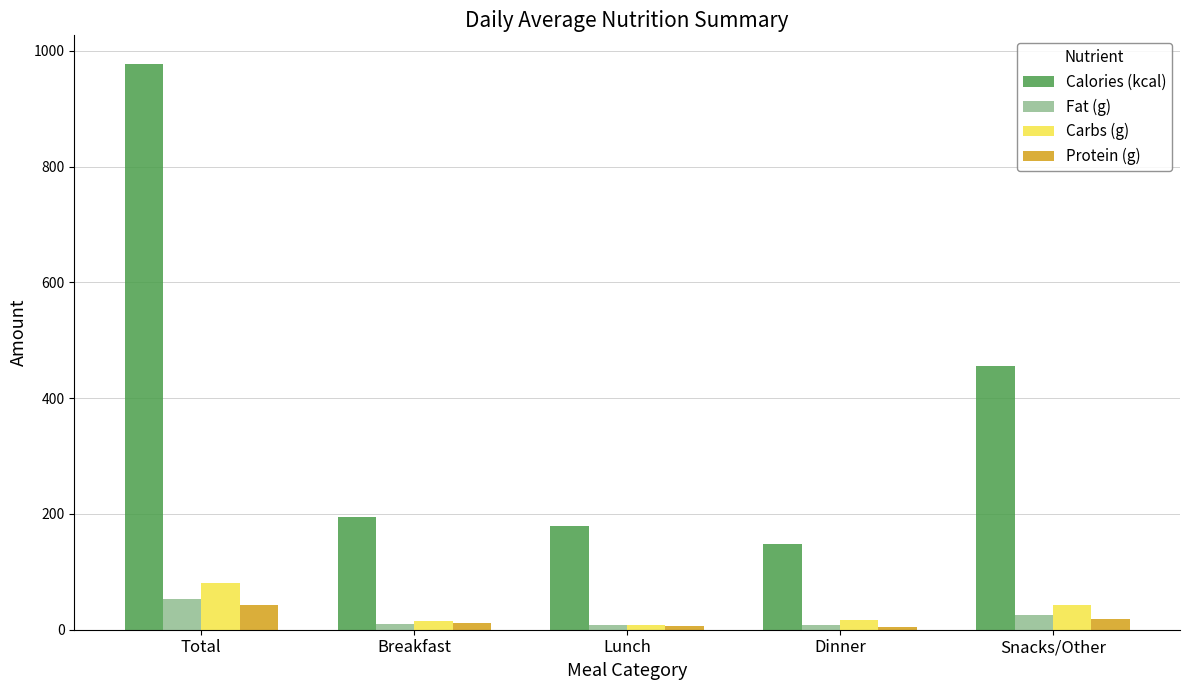

What is the sum of all Fat (g) values?

105.7